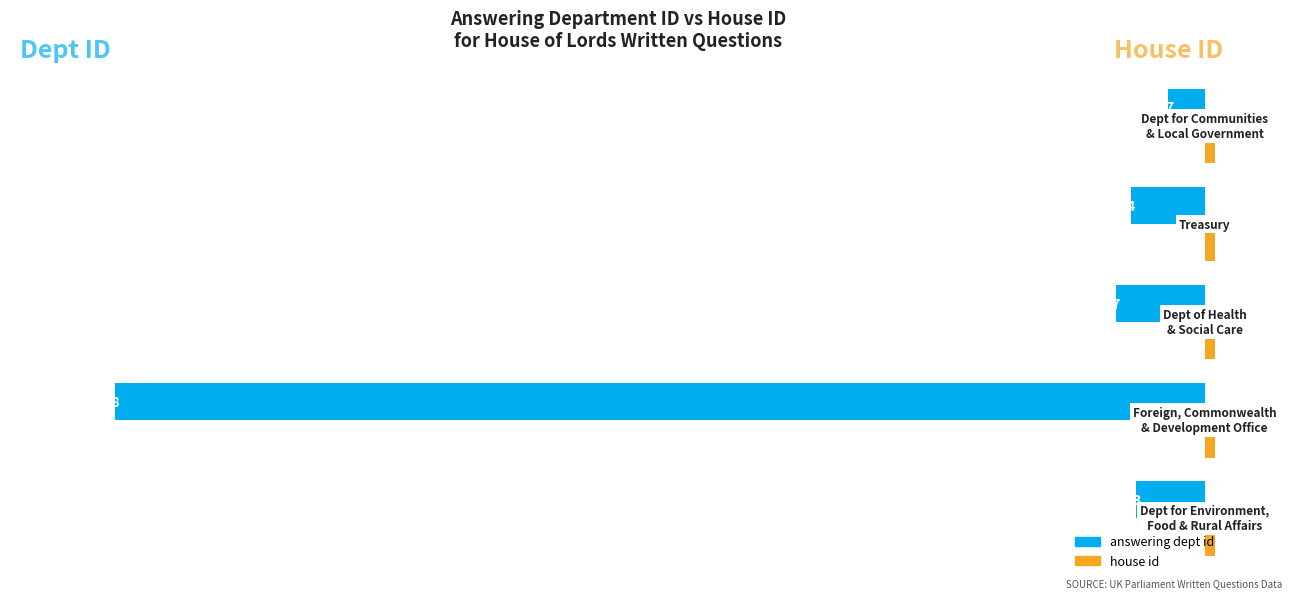

What is the average value of the answering dept id series?

-52